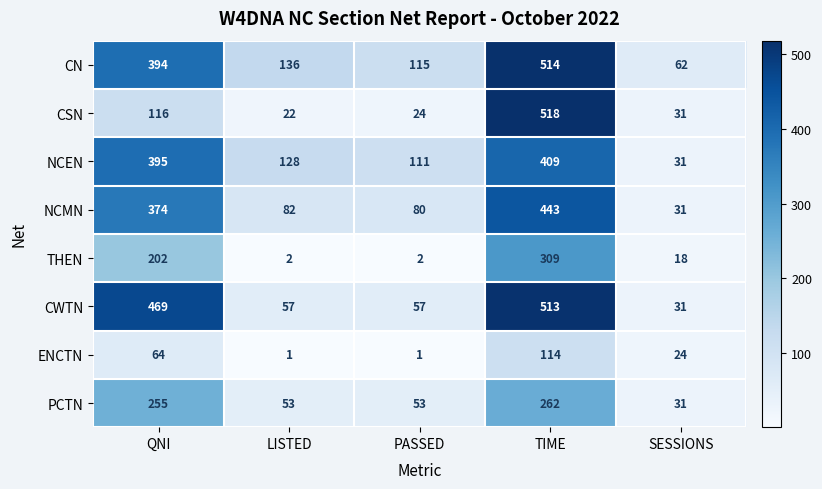

What is the spread (max minus min) of values at PASSED?

114